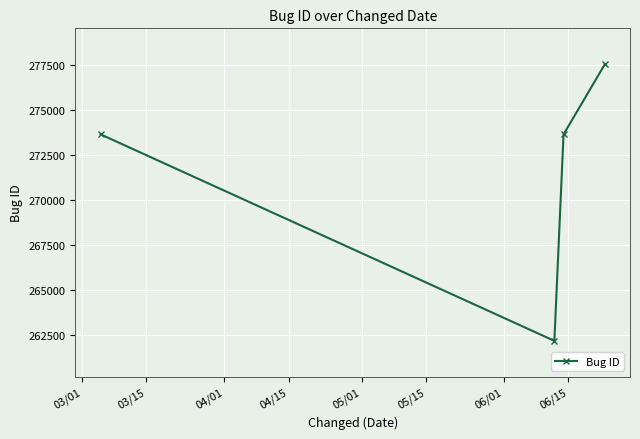

Is this an area chart (filled region under the line)?

No